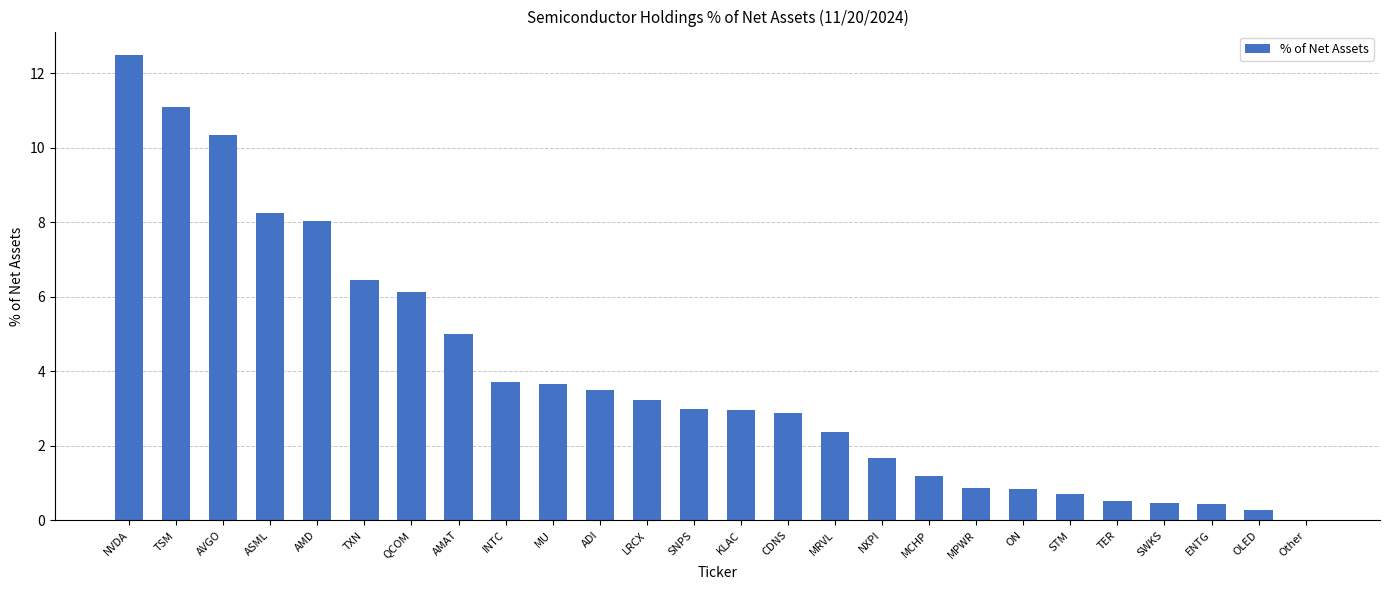

At which category does the chart reach its peak across all series?

NVDA